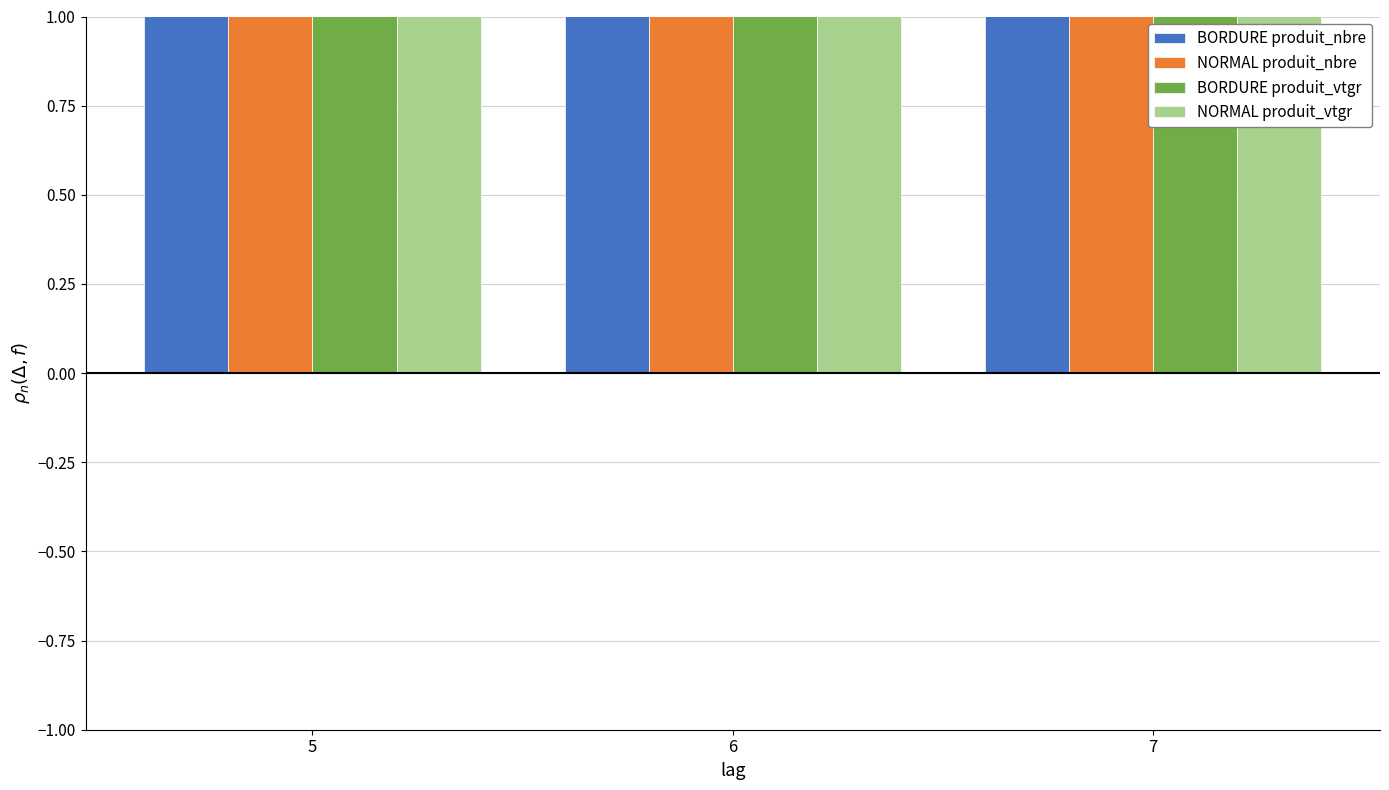

What is the total value across all series at 7?

22.2